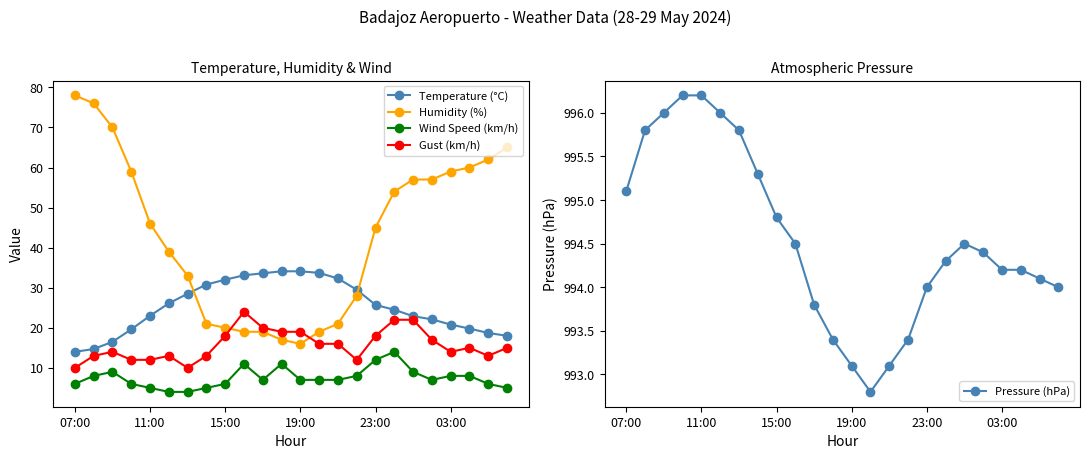

Between which two adjacent categories do Gust (km/h) and Humidity (%) first intersect?

8 and 9